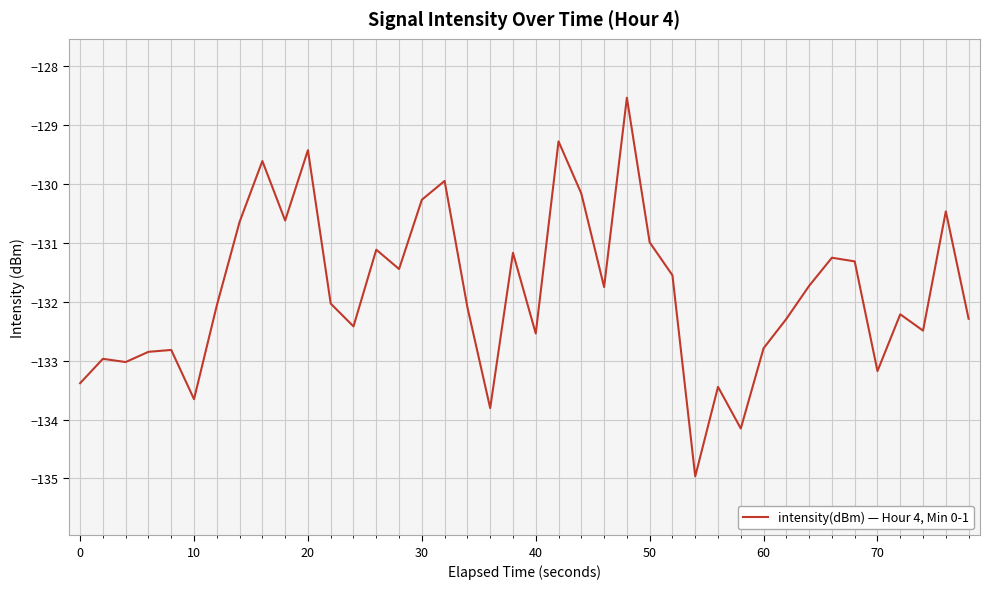

What is the average value?

-131.8